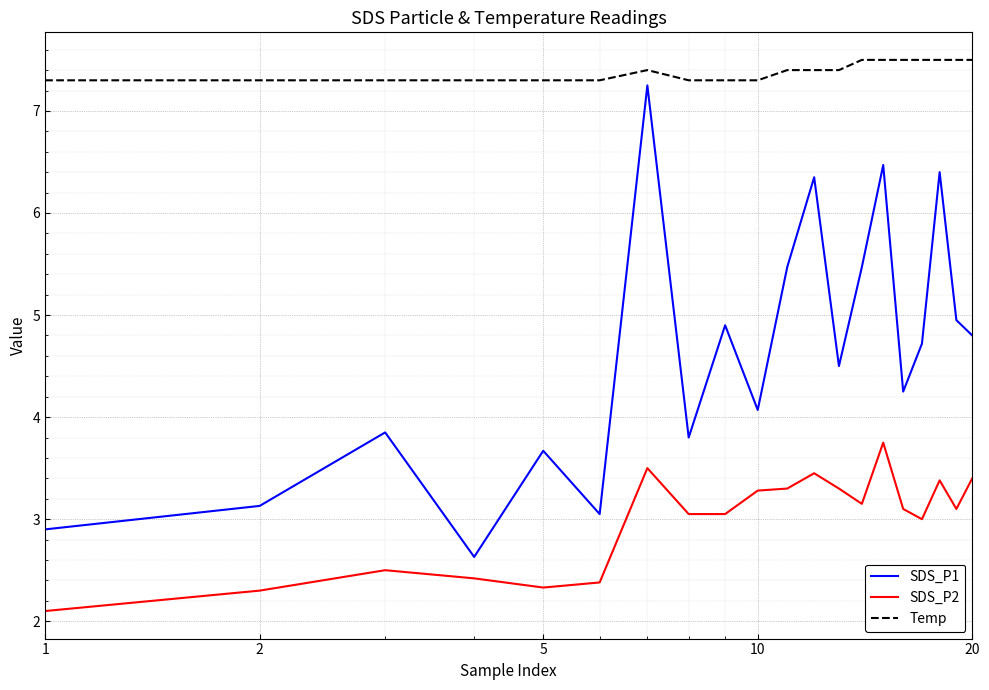

True or false: Temp and SDS_P2 cross at least once.

False